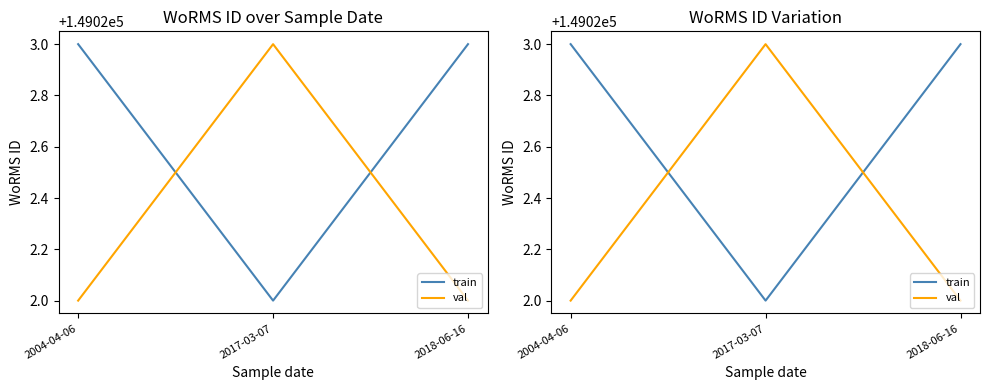

At which label does train reach its peak?

2004-04-06